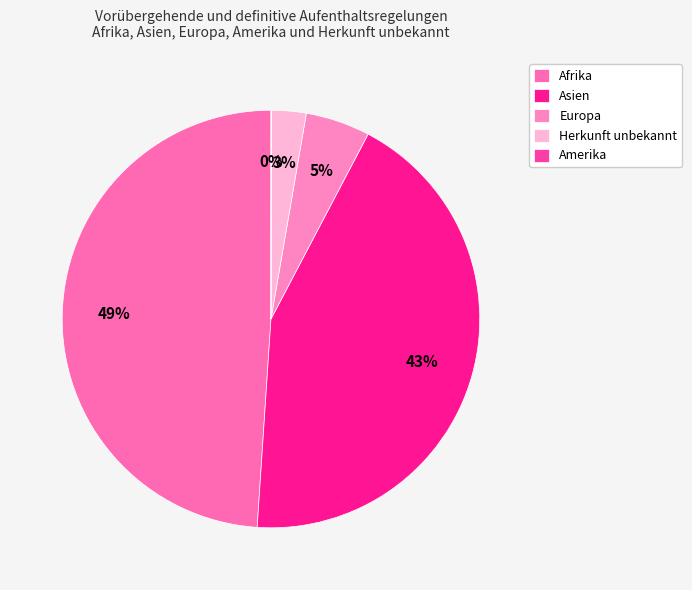

True or false: Herkunft unbekannt accounts for 3% of the total.

True